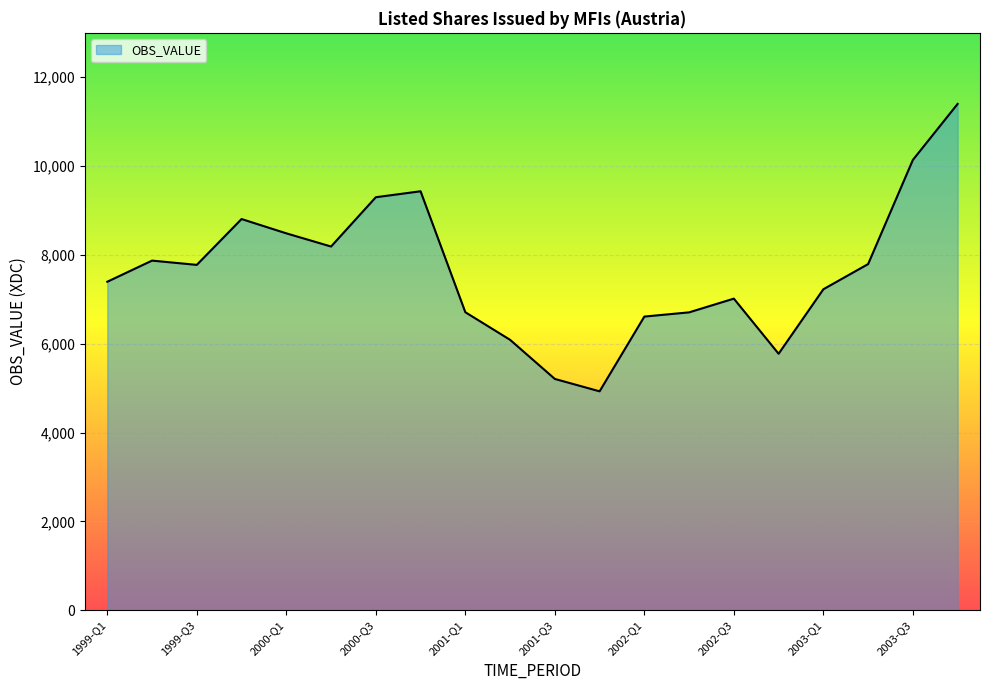

What is the minimum value shown in the chart?

4929